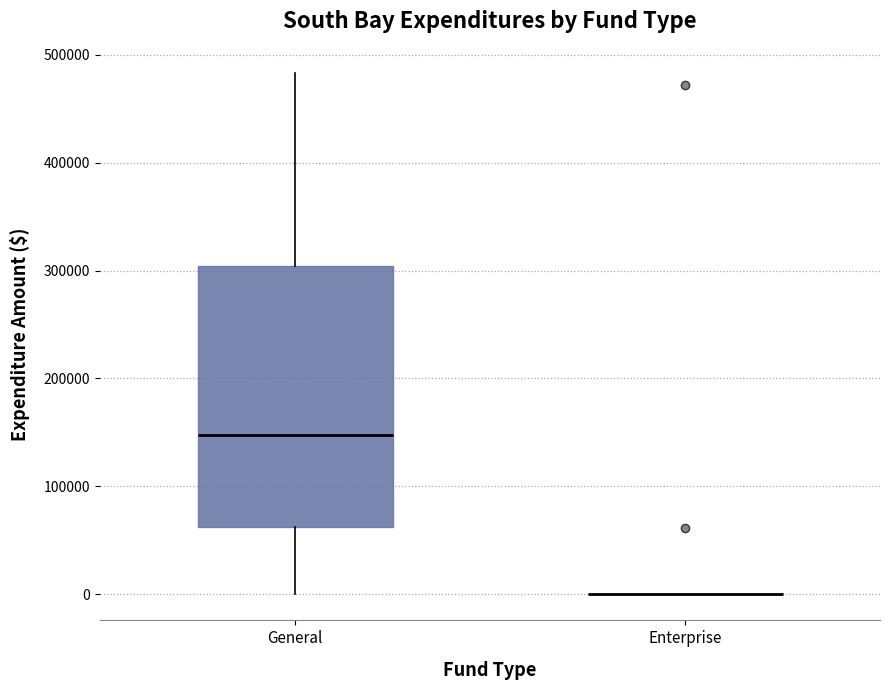

Reading left to right, transcribe this box plot: for each box, give where its median line is, the range the box spans, and where its two whiskers end, as read against the y-axis. The values are not printed on the chart, so give them approximately, as read against the axis.

General: median 150000, box 60000 to 300000, whiskers 0 to 480000
Enterprise: box collapsed to a line at 0, whiskers 0 to 0